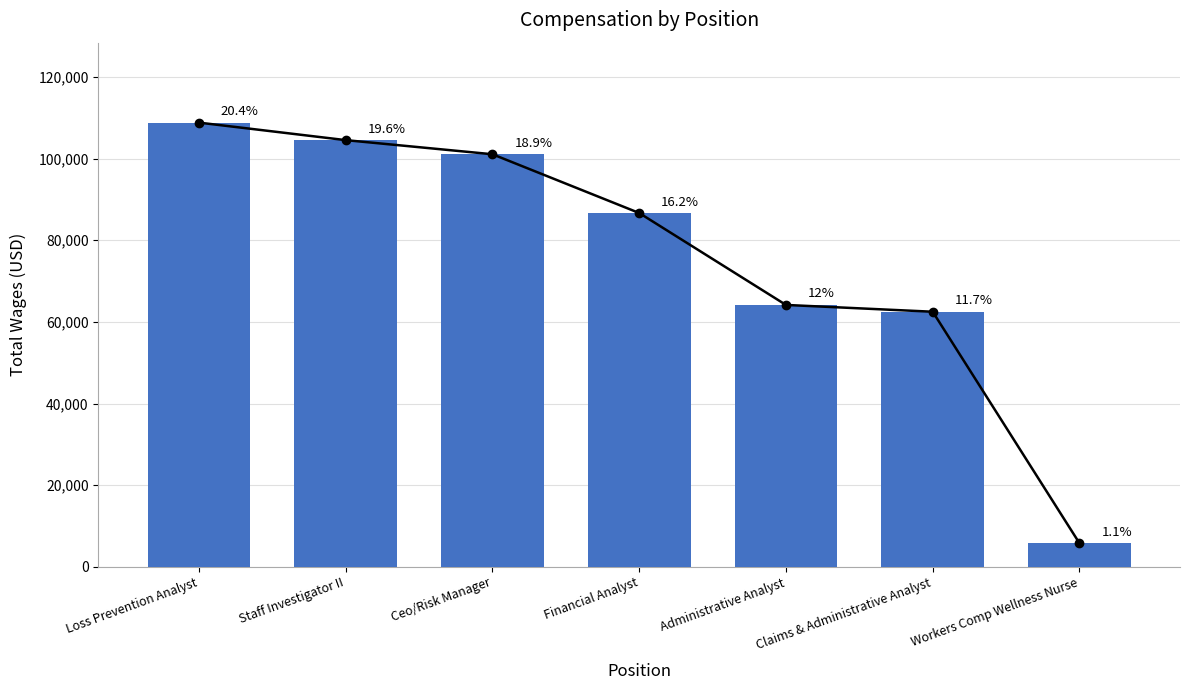

True or false: the data shows 5765 at Workers Comp Wellness Nurse.

True